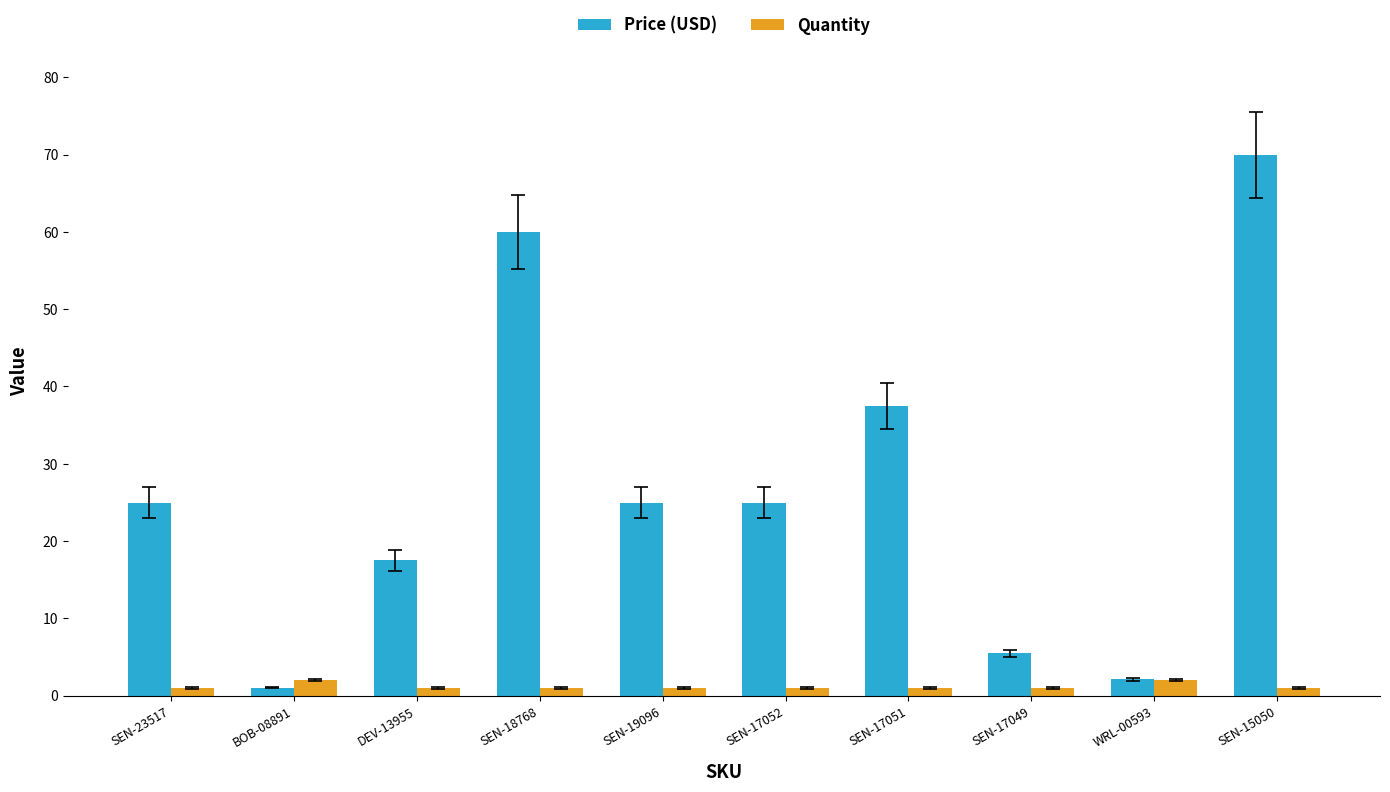

At which category is the sum across all series the highest?

SEN-15050